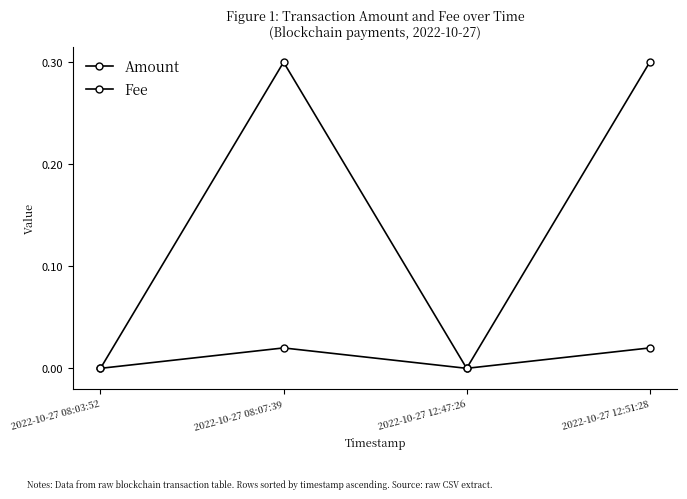

True or false: Fee and Amount cross at least once.

False